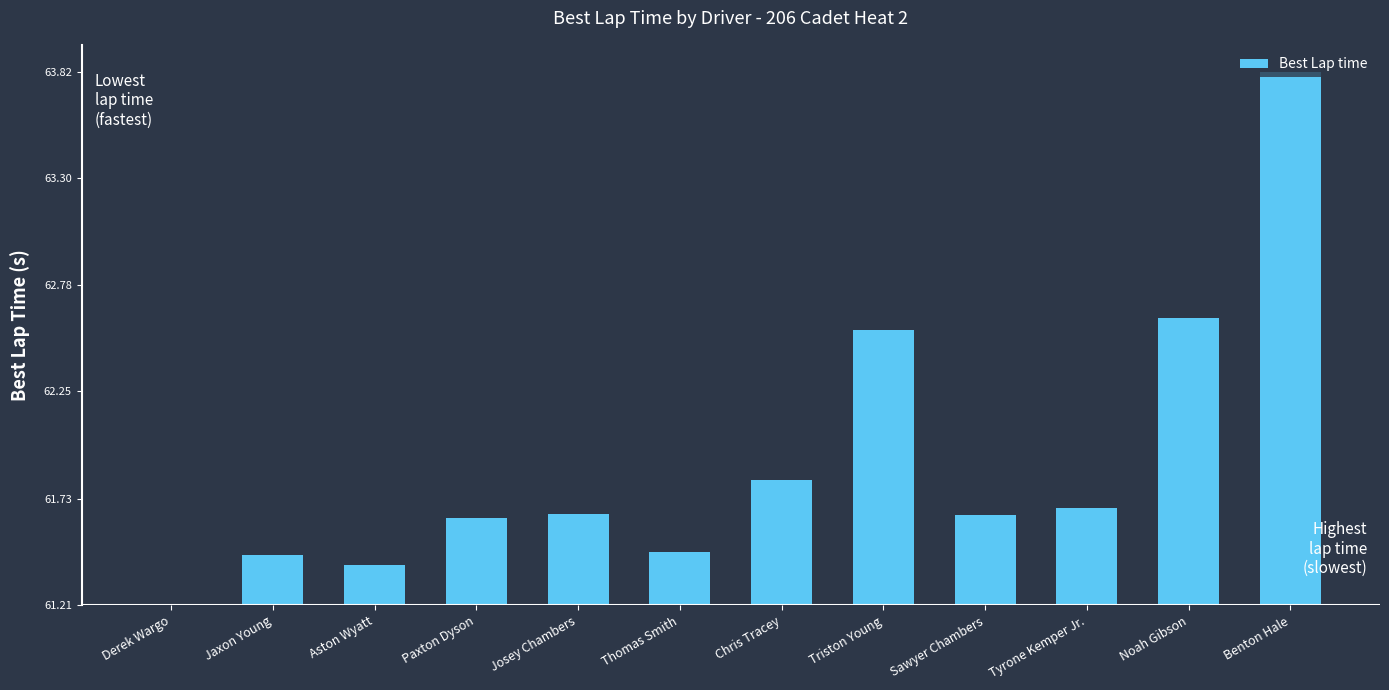

Which has a higher value, Chris Tracey or Thomas Smith?

Chris Tracey